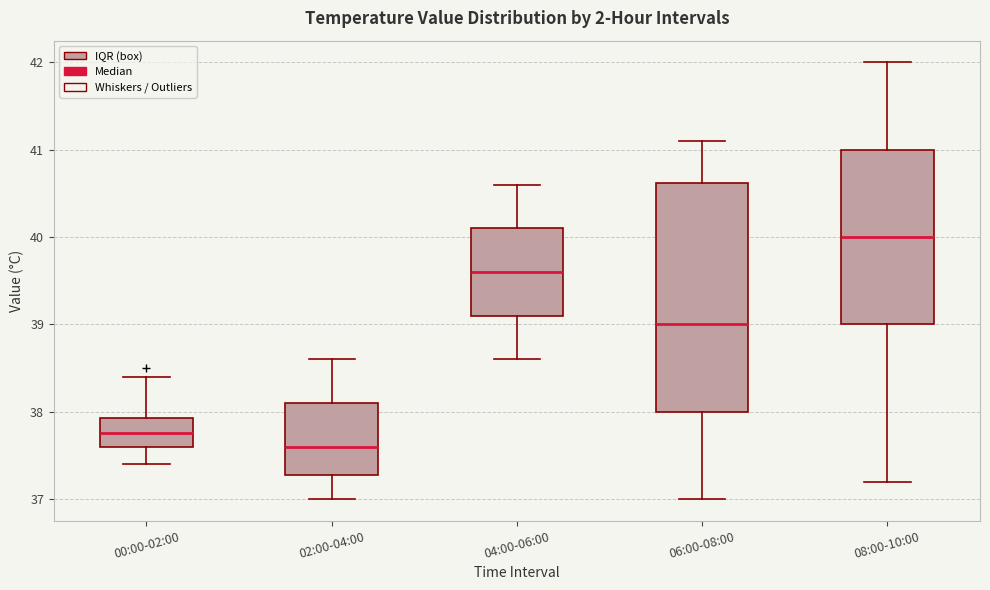

Which box's median line is the lowest?

02:00-04:00